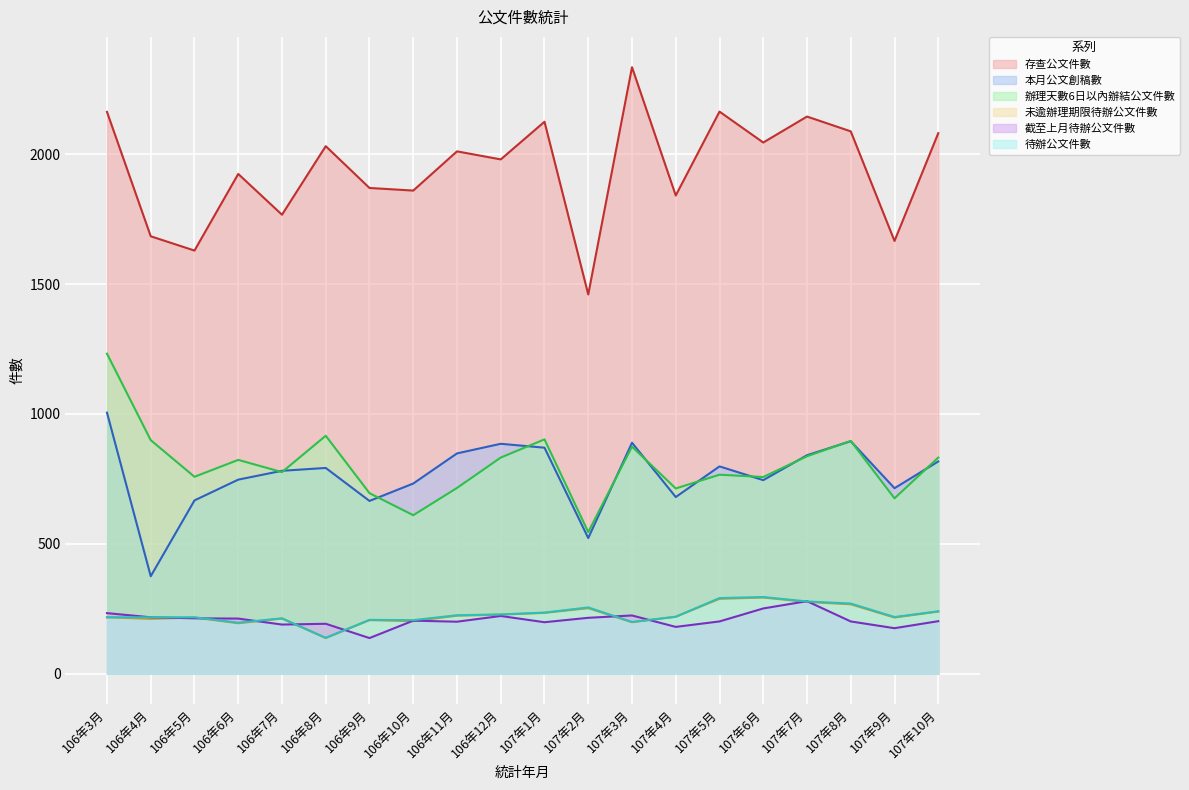

What are all the series names shown in the legend?

存查公文件數, 本月公文創稿數, 辦理天數6日以內辦結公文件數, 未逾辦理期限待辦公文件數, 截至上月待辦公文件數, 待辦公文件數